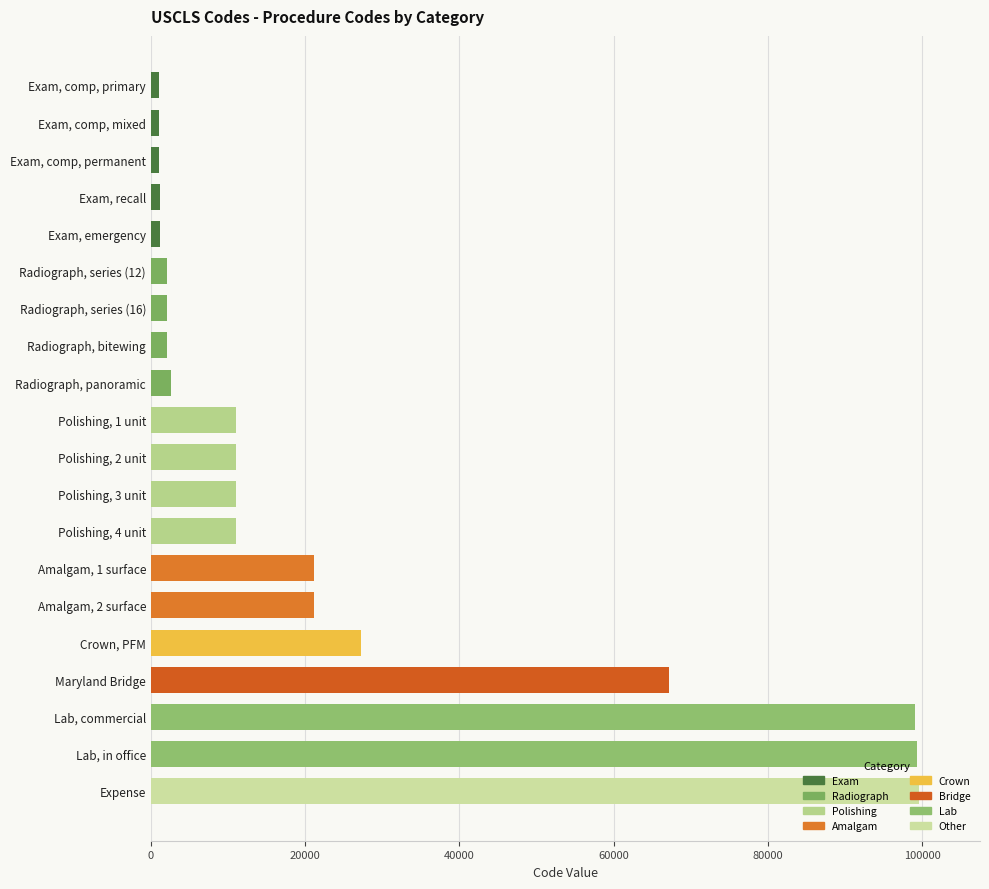

What is the label of the 16th bar from the left?

Crown, PFM